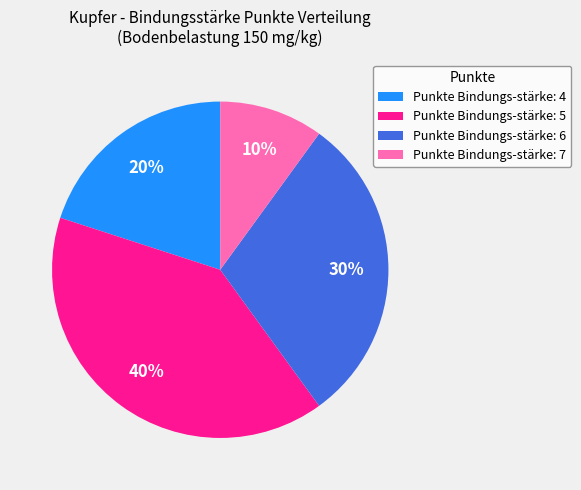

True or false: Punkte Bindungs-stärke: 5 accounts for 49% of the total.

False